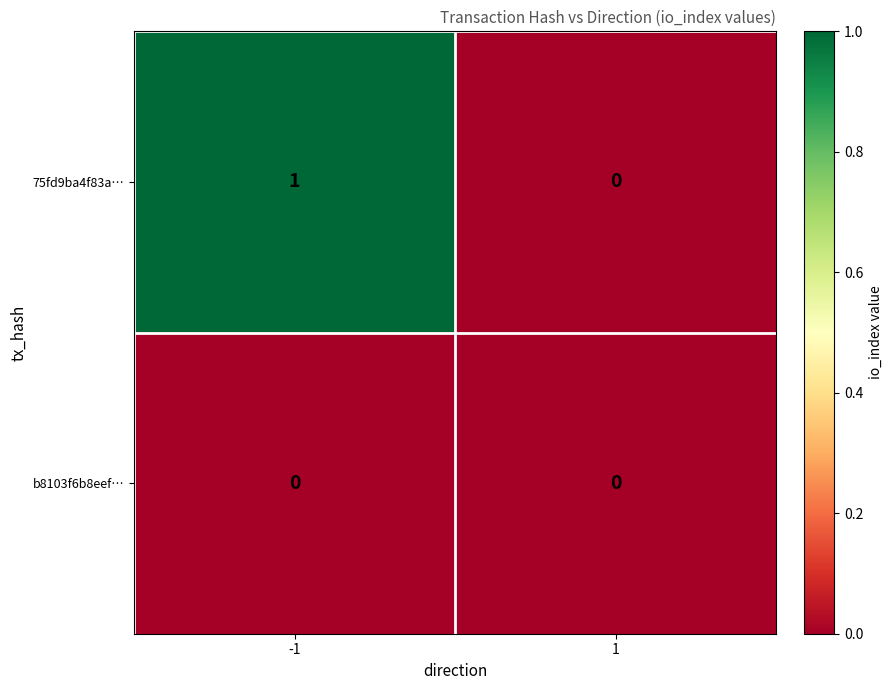

At which category is the sum across all series the highest?

-1